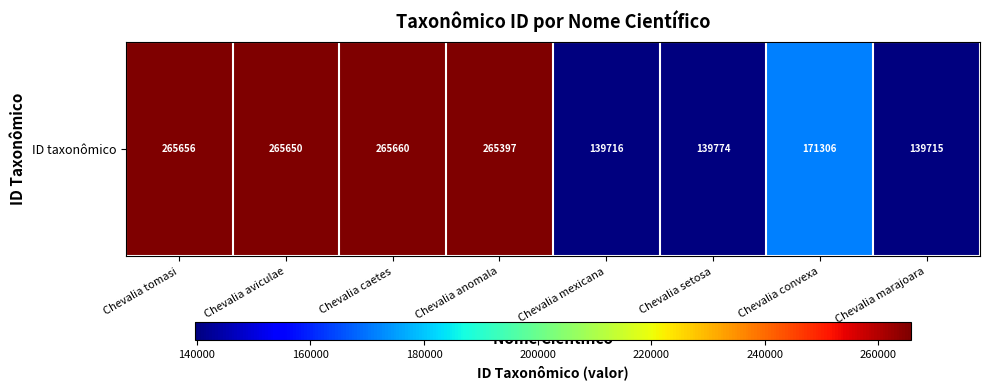

Which label corresponds to the largest value in the chart?

Chevalia caetes